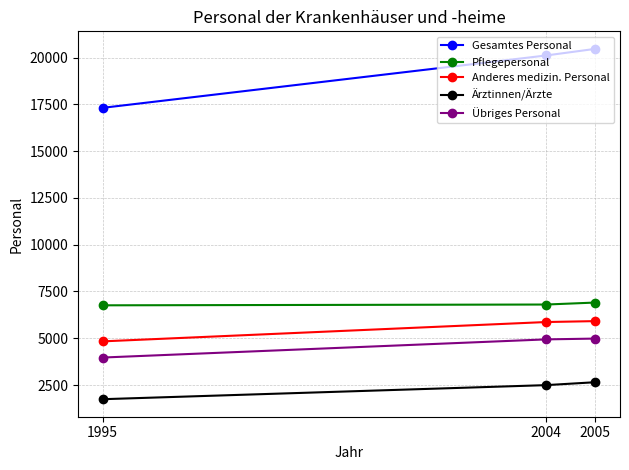

What is the sum of all Übriges Personal values?

13896